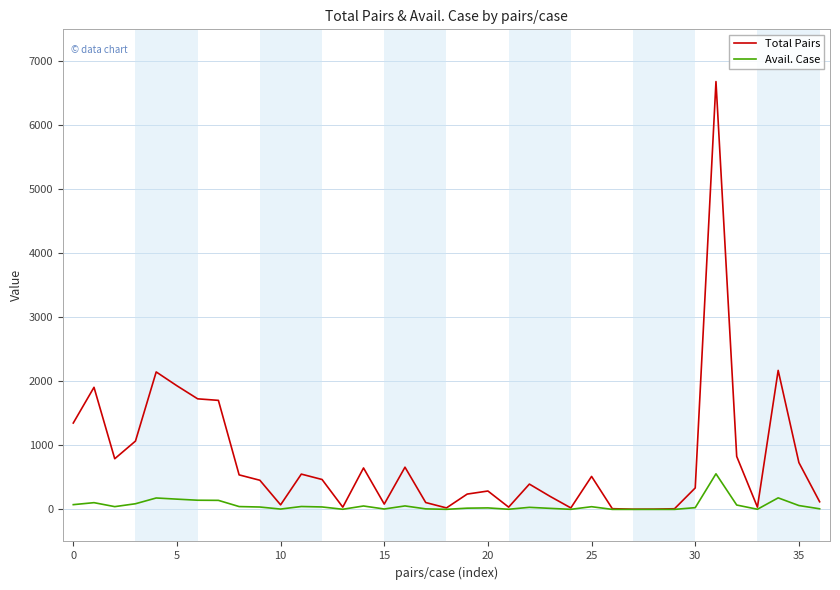

In Avail. Case, how many points are higher than both neighbors (excluding endpoints)?

10